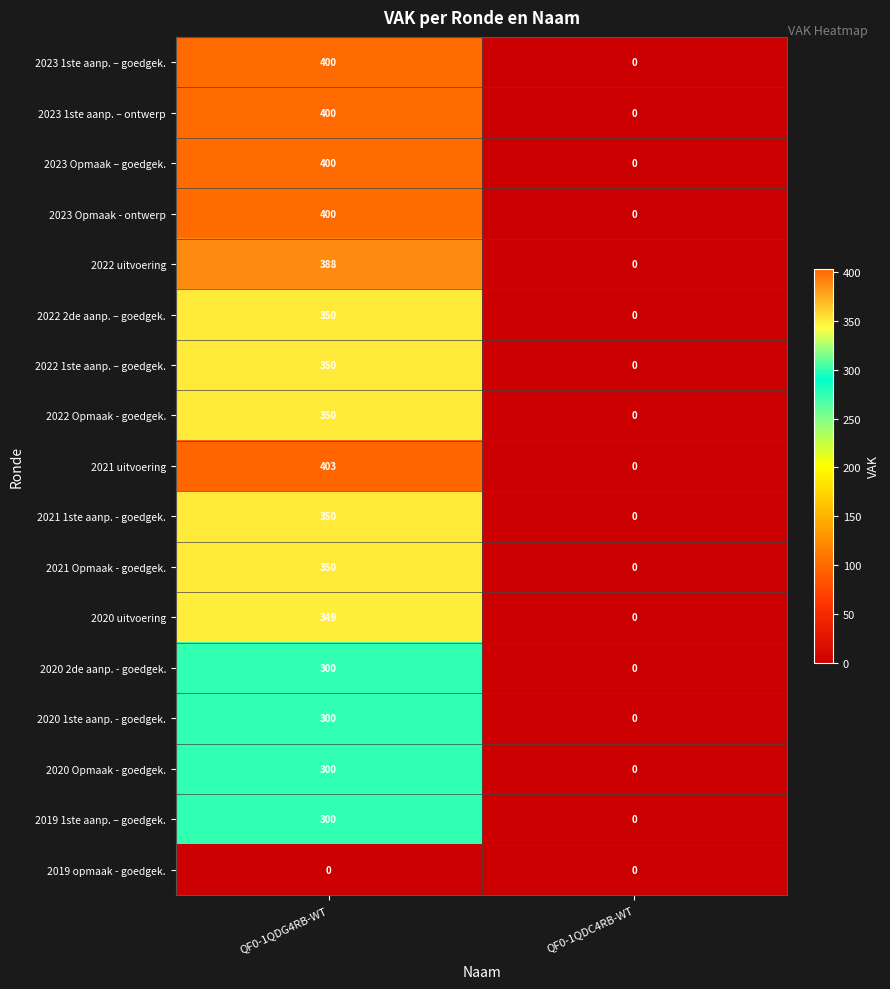

What is the difference between the 2023 Opmaak – goedgek. values at QF0-1QDG4RB-WT and QF0-1QDC4RB-WT?

400